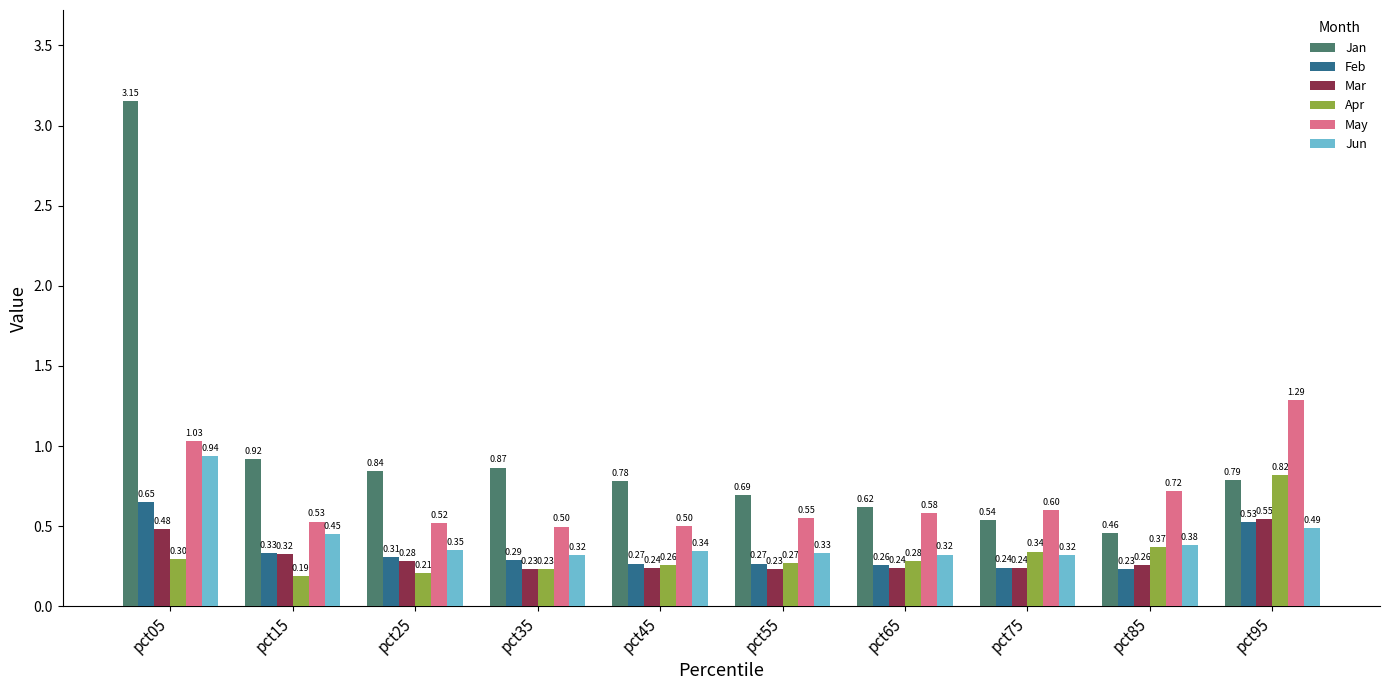

Which series has the widest spread of values?

Jan